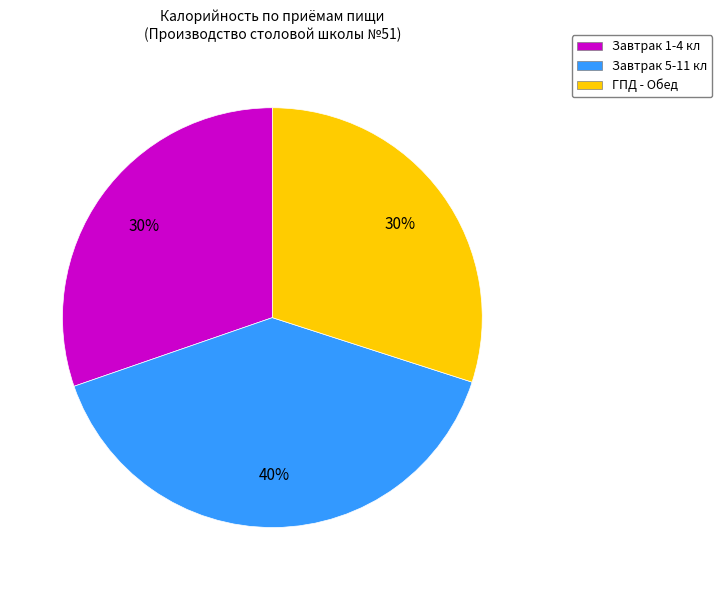

What is the largest slice in the pie chart?

Завтрак 5-11 кл